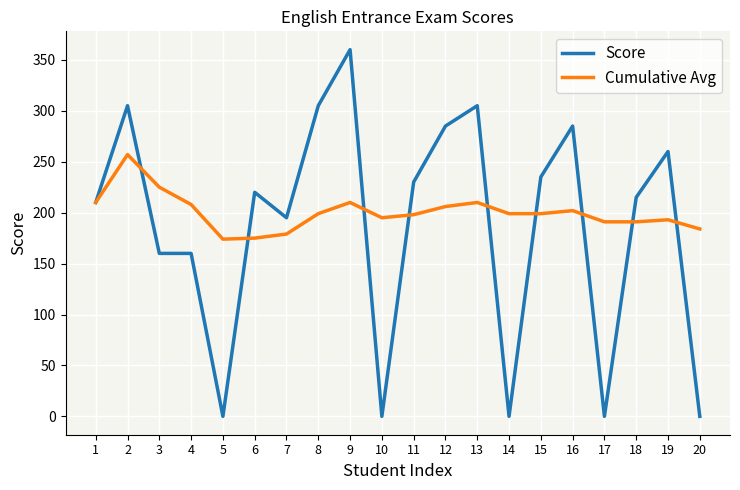

How many lines are shown in the chart?

2